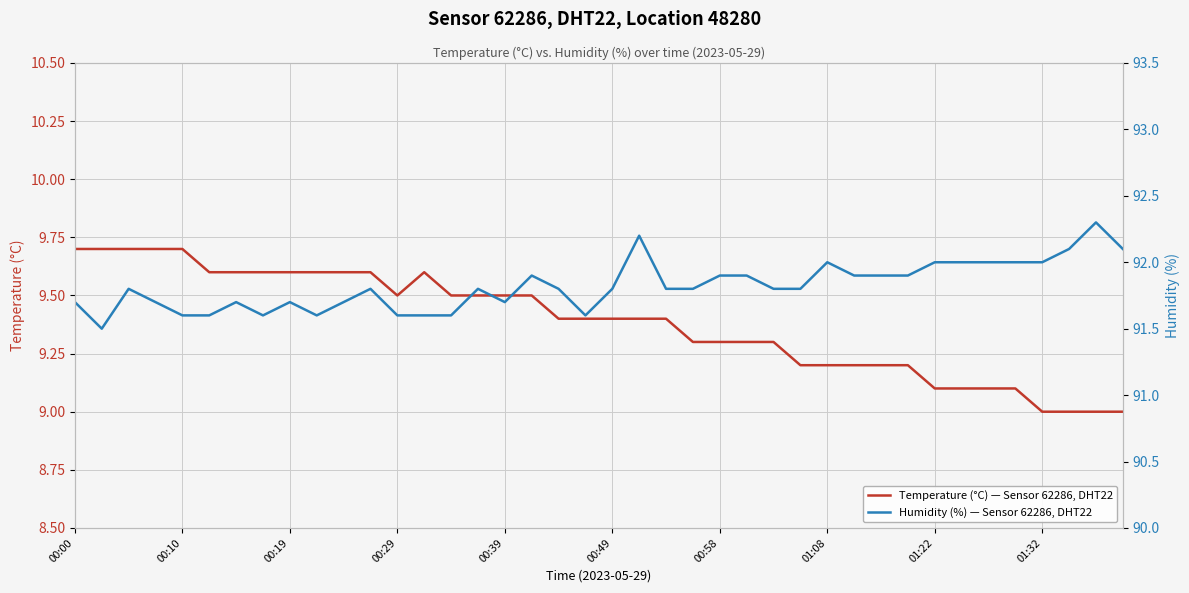

At which category is the sum across all series the highest?

21